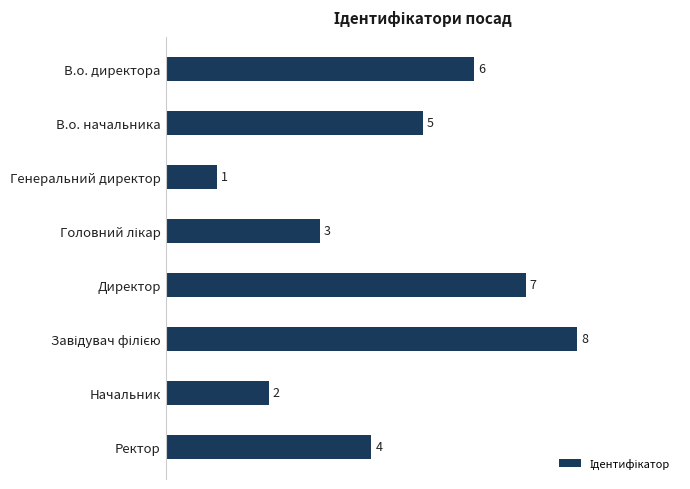

What is the difference between the maximum and second lowest values?

6